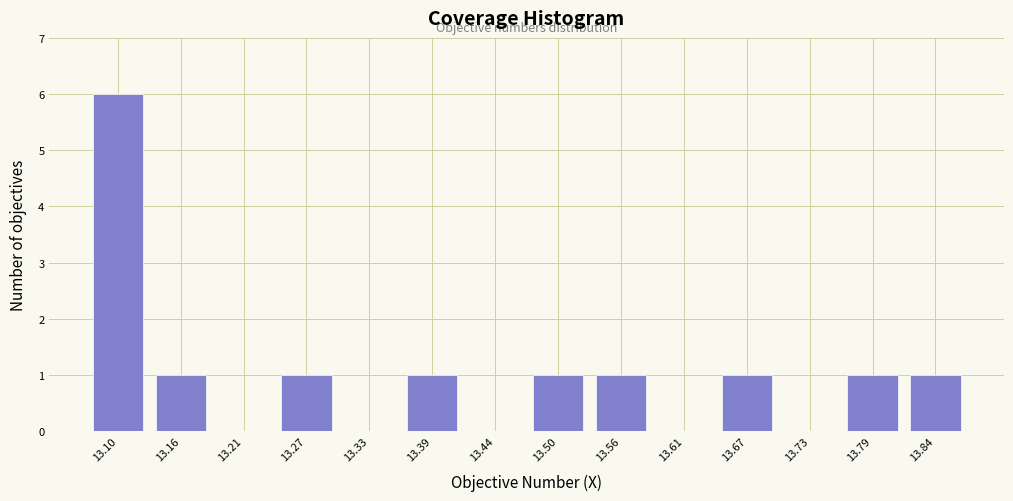

Reading left to right, extract all data points from this chart.

13.10=6	13.16=1	13.21=0	13.27=1	13.33=0	13.39=1	13.44=0	13.50=1	13.56=1	13.61=0	13.67=1	13.73=0	13.79=1	13.84=1